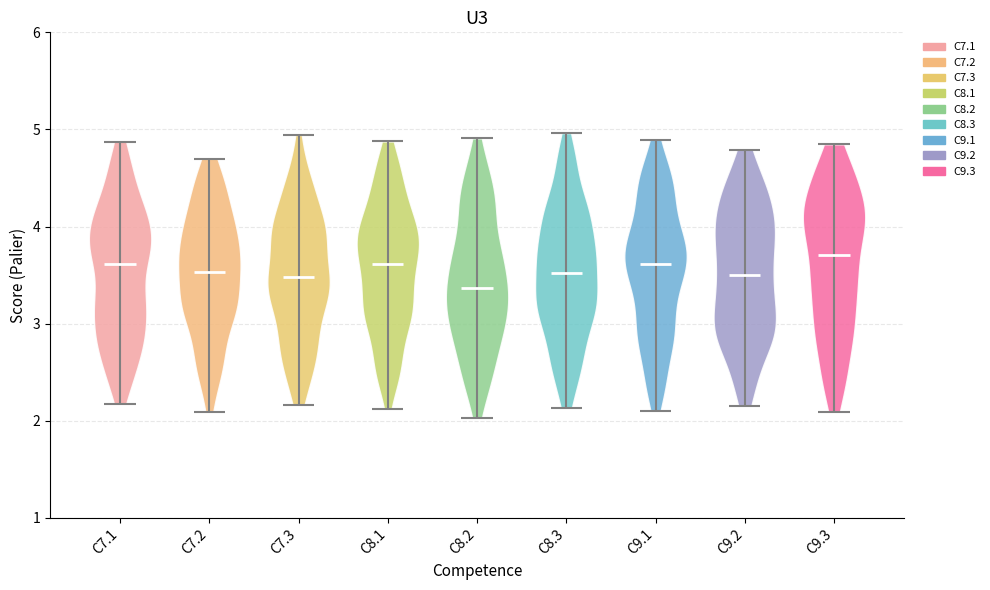

What is the lowest point the violin for C7.3 reaches on the y-axis? The values are not printed on the chart, so give them approximately, as read against the axis.

2.2